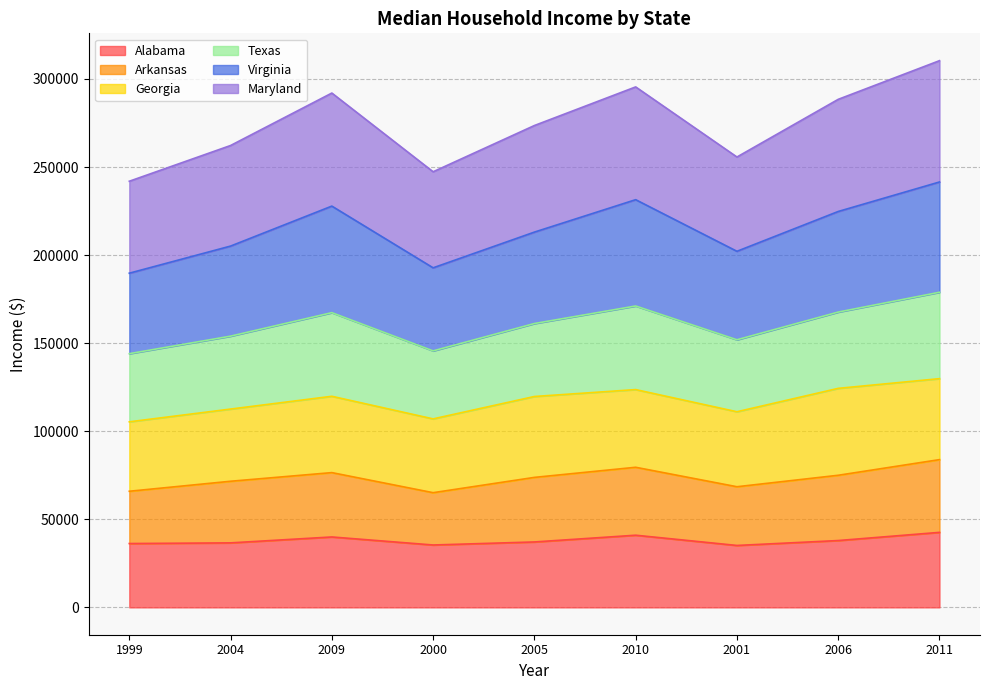

What is the minimum value for Alabama?

35160